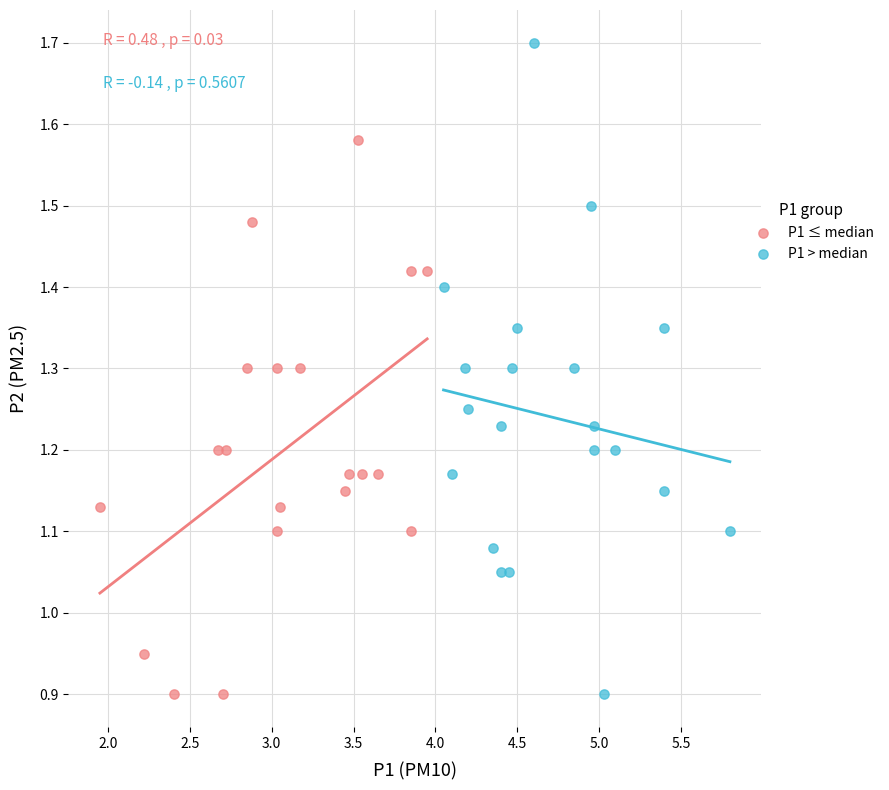

Which series has the widest spread of Y values?

P1 > median